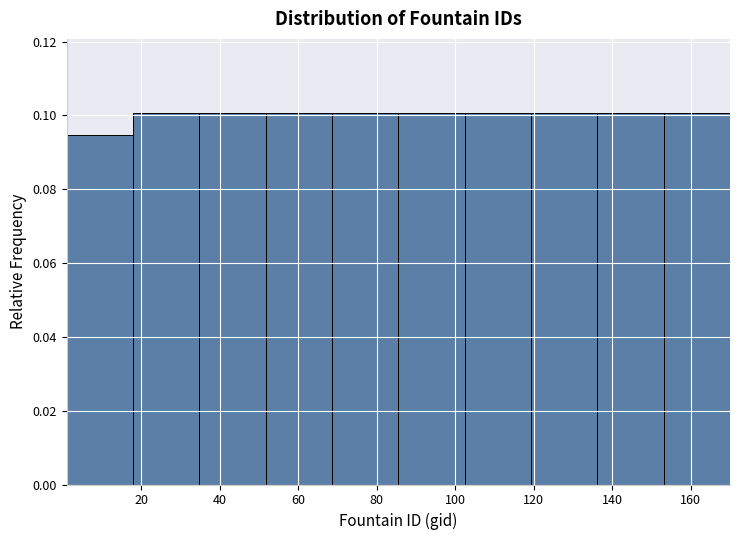

Reading left to right, transcribe this chart: for each bar, give the range it covers on the x-axis and its height. Neither the bar edges nor the heights are printed on the chart, so give them approximately, as read against the axes.

2 to 18: 0.094
18 to 34: 0.100
34 to 52: 0.100
52 to 68: 0.100
68 to 86: 0.100
86 to 102: 0.100
102 to 120: 0.100
120 to 136: 0.100
136 to 154: 0.100
154 to 170: 0.100